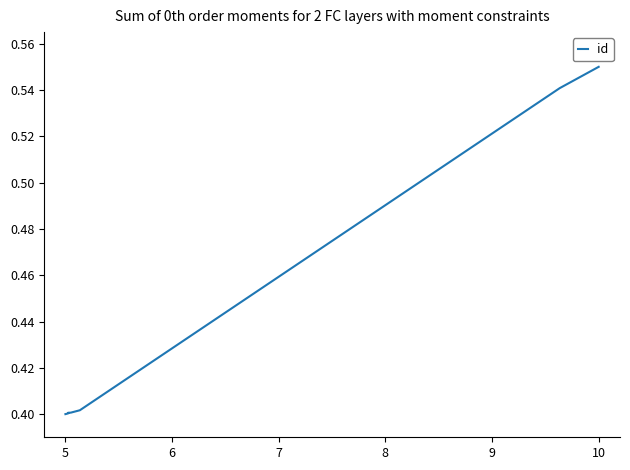

How many values are between 0 and 1?

10